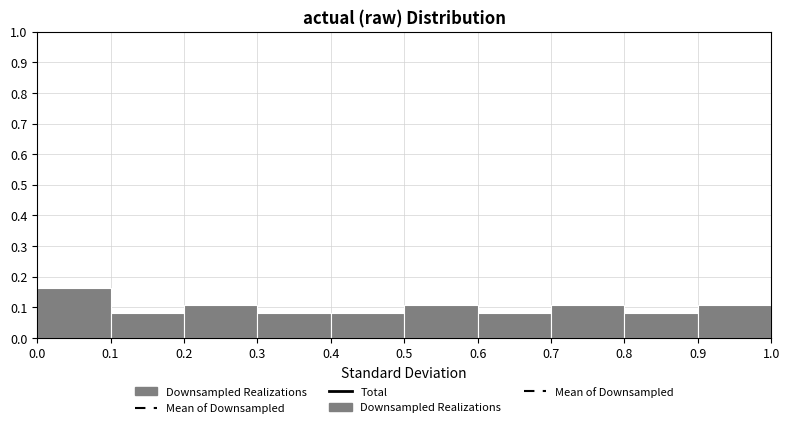

Reading left to right, transcribe this chart: for each bar, give the range it covers on the x-axis and its height. The values are not printed on the chart, so give them approximately, as read against the axis.

0.0 to 0.1: 0.16
0.1 to 0.2: 0.08
0.2 to 0.3: 0.11
0.3 to 0.4: 0.08
0.4 to 0.5: 0.08
0.5 to 0.6: 0.11
0.6 to 0.7: 0.08
0.7 to 0.8: 0.11
0.8 to 0.9: 0.08
0.9 to 1.0: 0.11